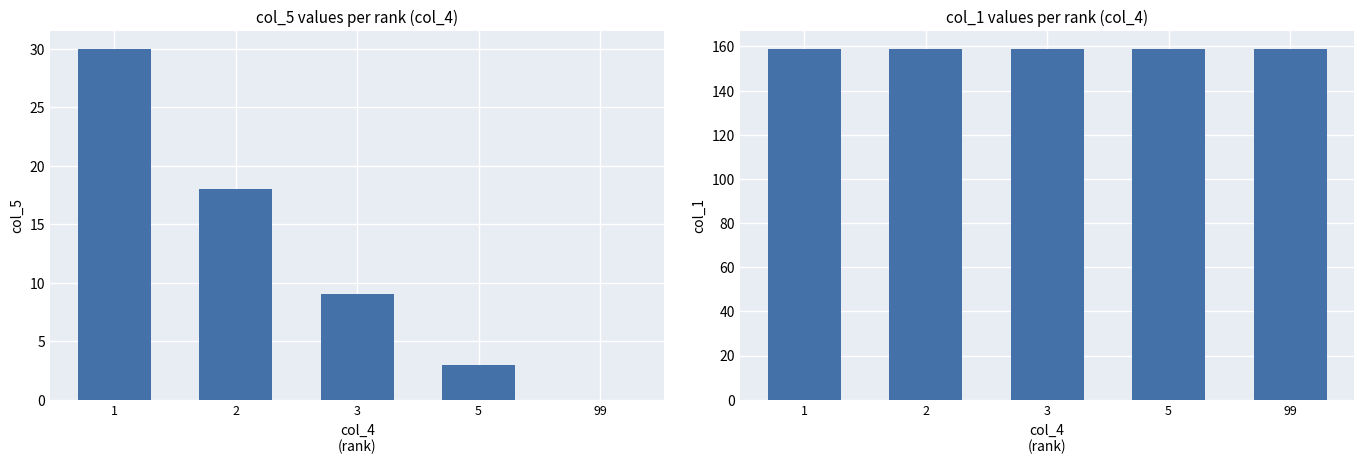

What is the average value of the col_1 series?

159